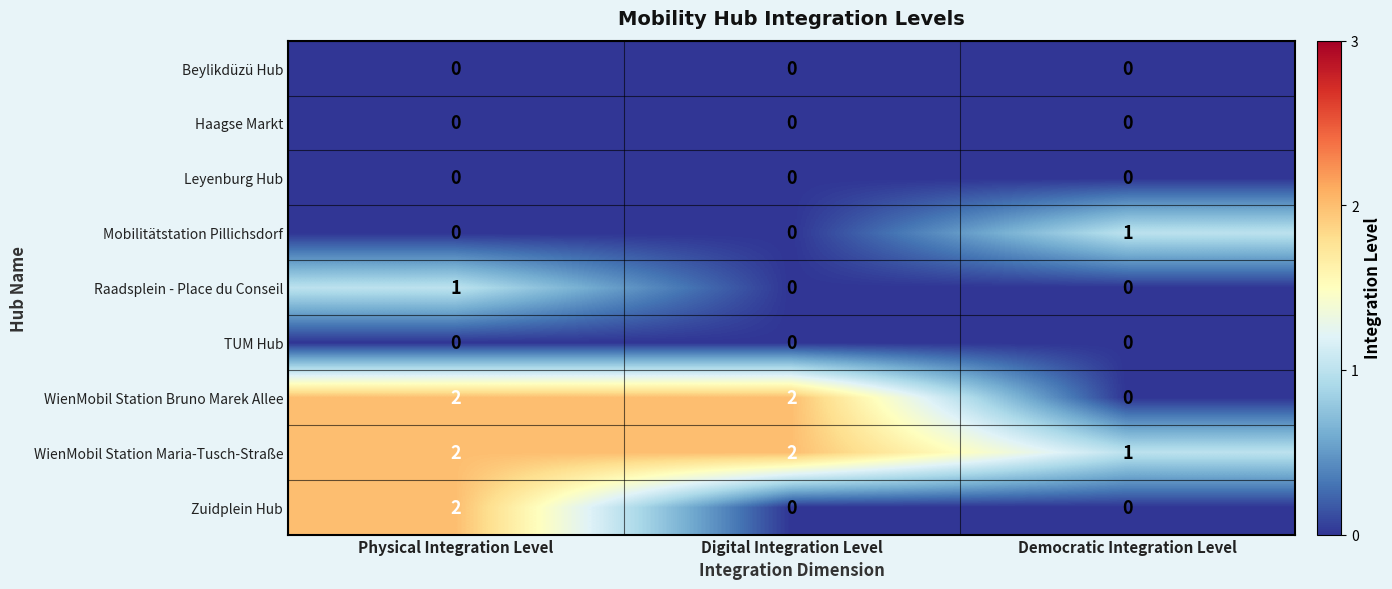

At which label does Raadsplein - Place du Conseil reach its peak?

Physical Integration Level